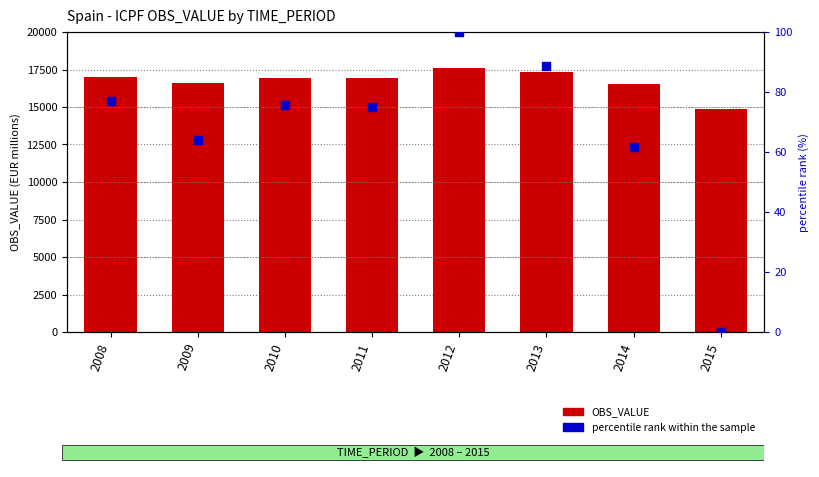

Which series reaches the maximum Y coordinate?

OBS_VALUE